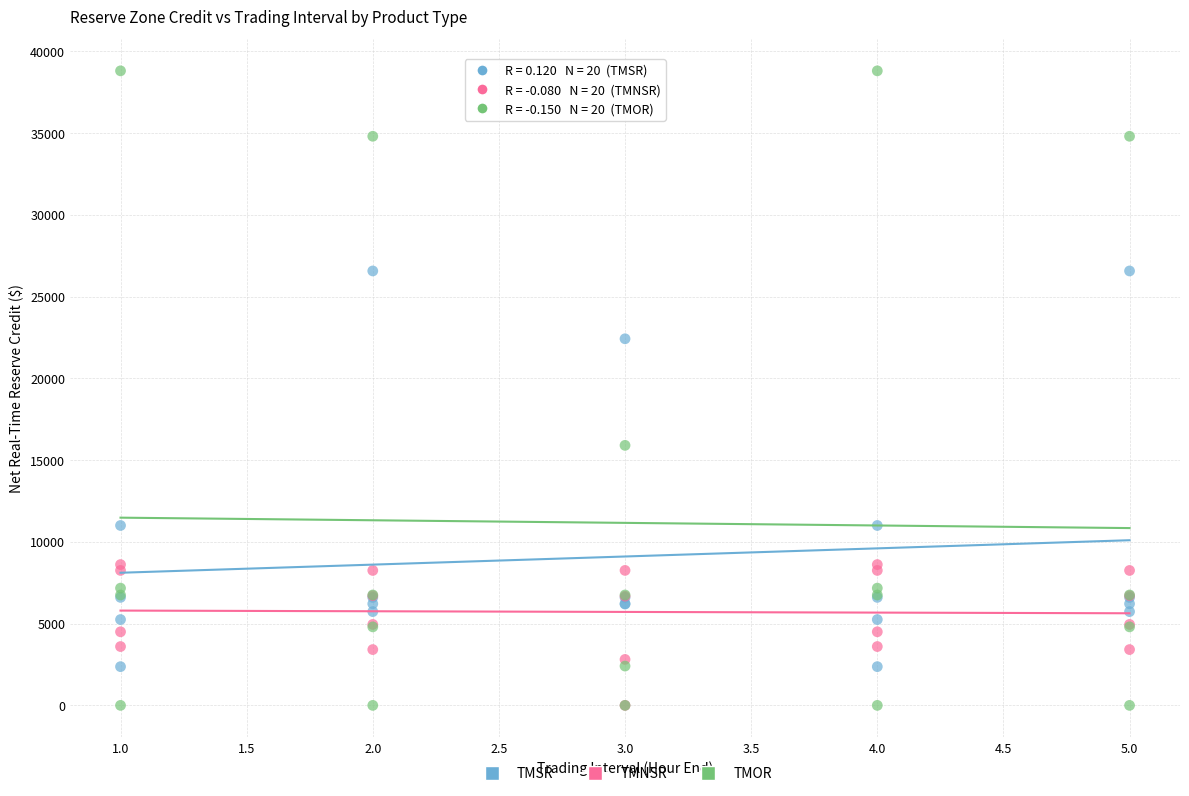

In the TMOR series, what Y value is closest to 19401?

15900.3